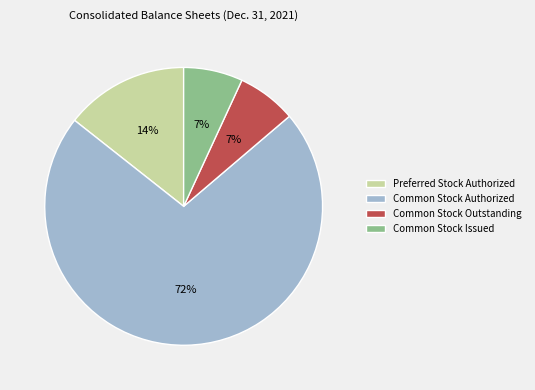

True or false: Common Stock Issued accounts for 7% of the total.

True